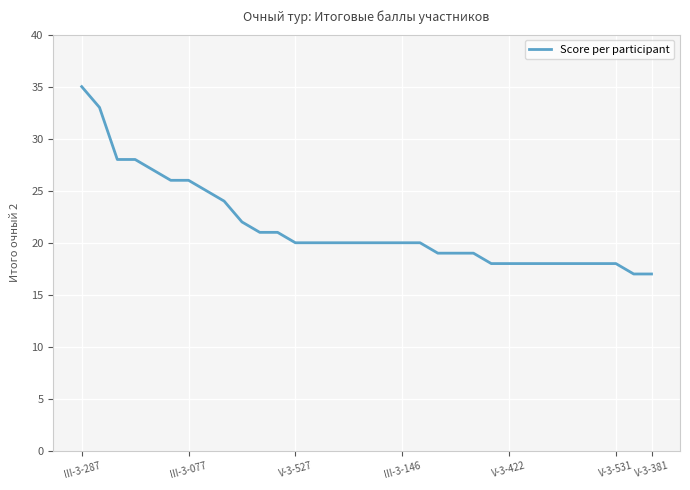

Does the chart have visible grid lines?

Yes